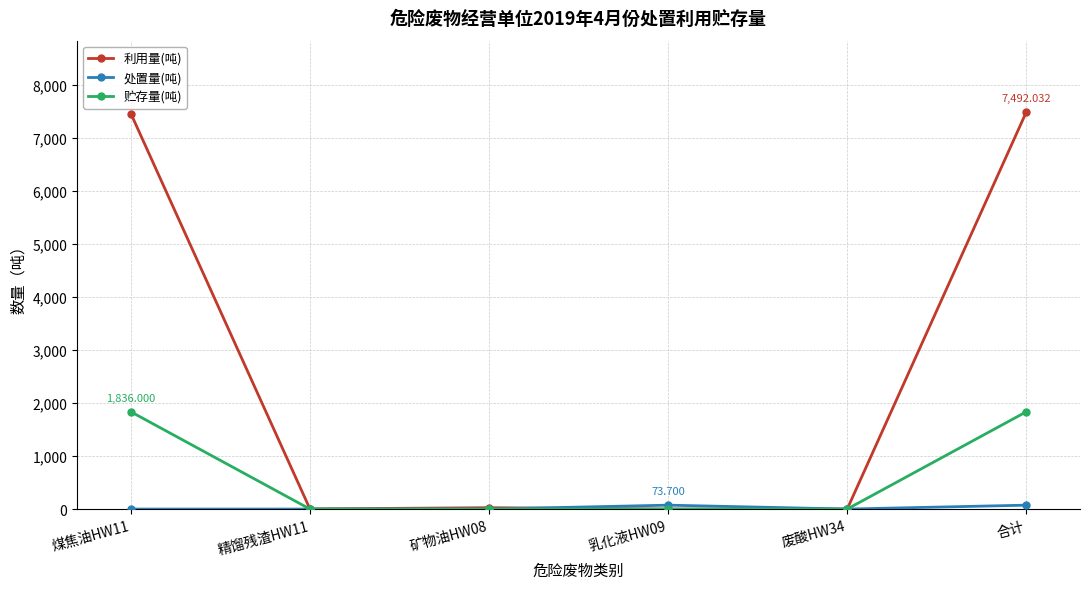

How many data points does each series have?

6